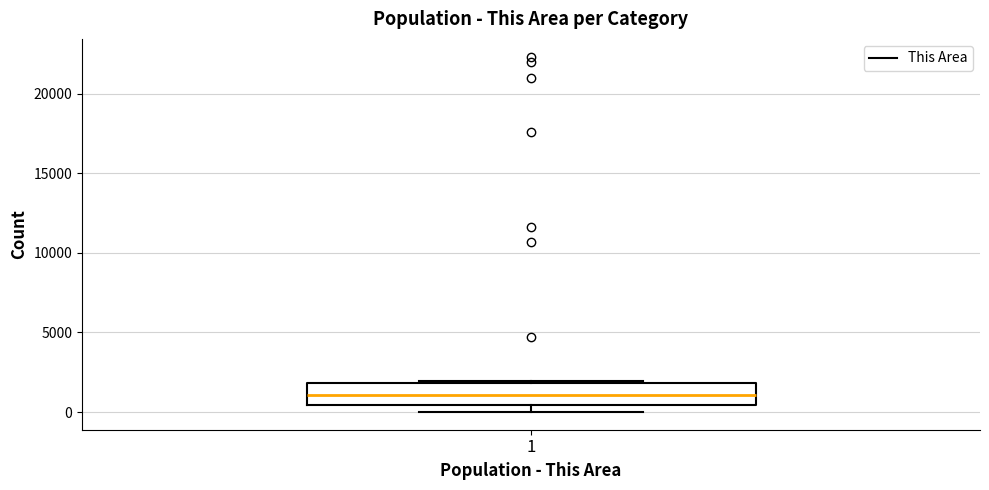

Where is the lower edge of the box at x = 1 on the y-axis? The values are not printed on the chart, so give them approximately, as read against the axis.

500